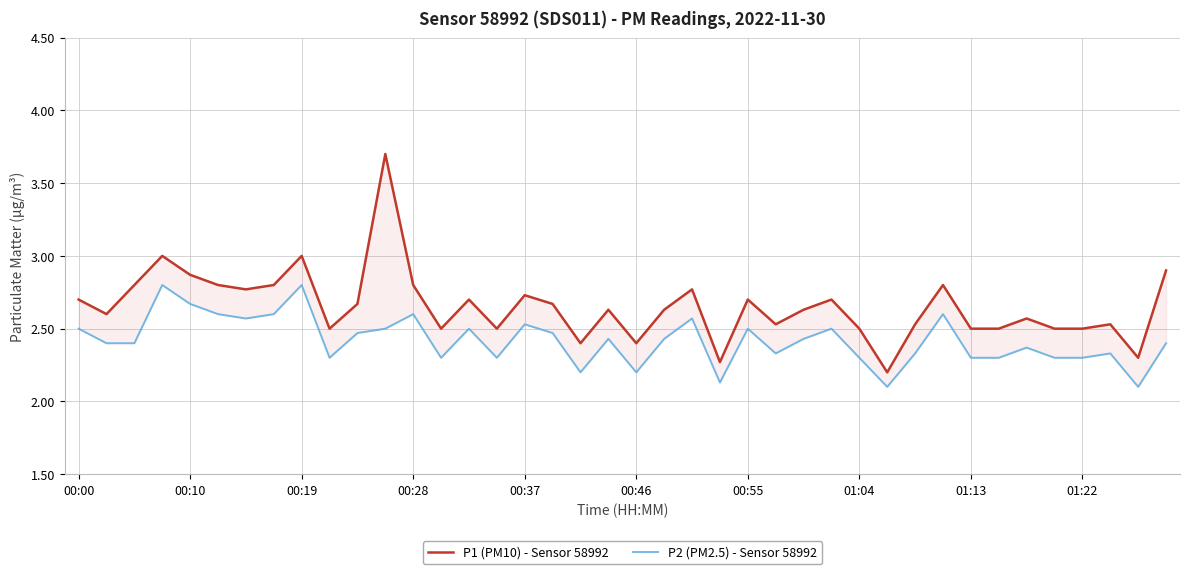

The P2 (PM2.5) - Sensor 58992 series shows 0.9 at 27. True or false?

False